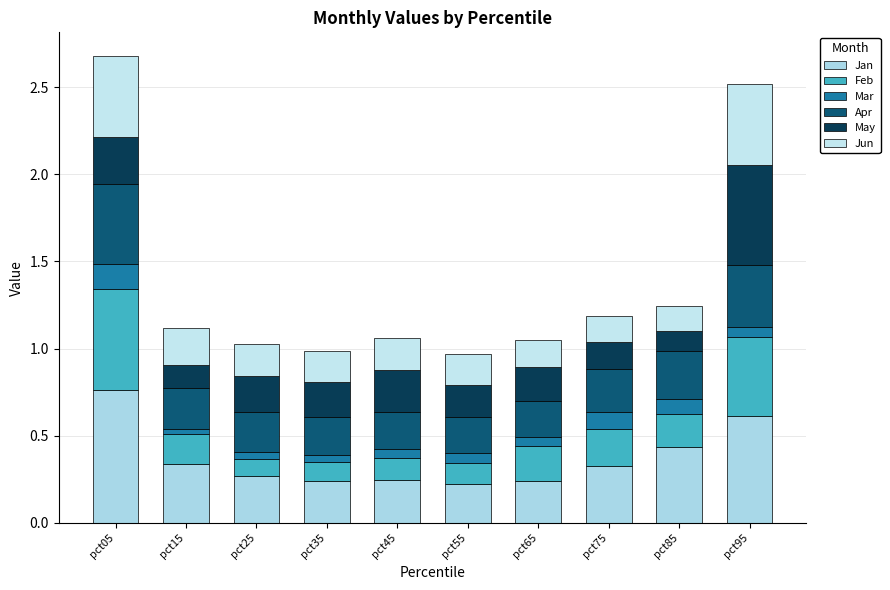

What are all the series names shown in the legend?

Jan, Feb, Mar, Apr, May, Jun